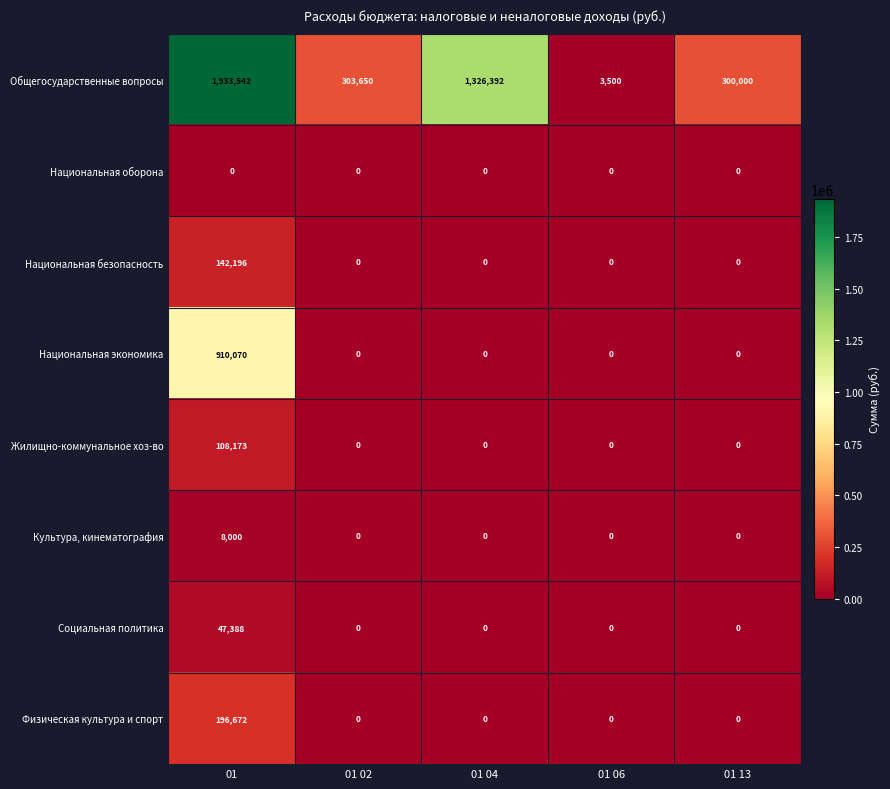

Which series has the largest total across all categories?

Общегосударственные вопросы